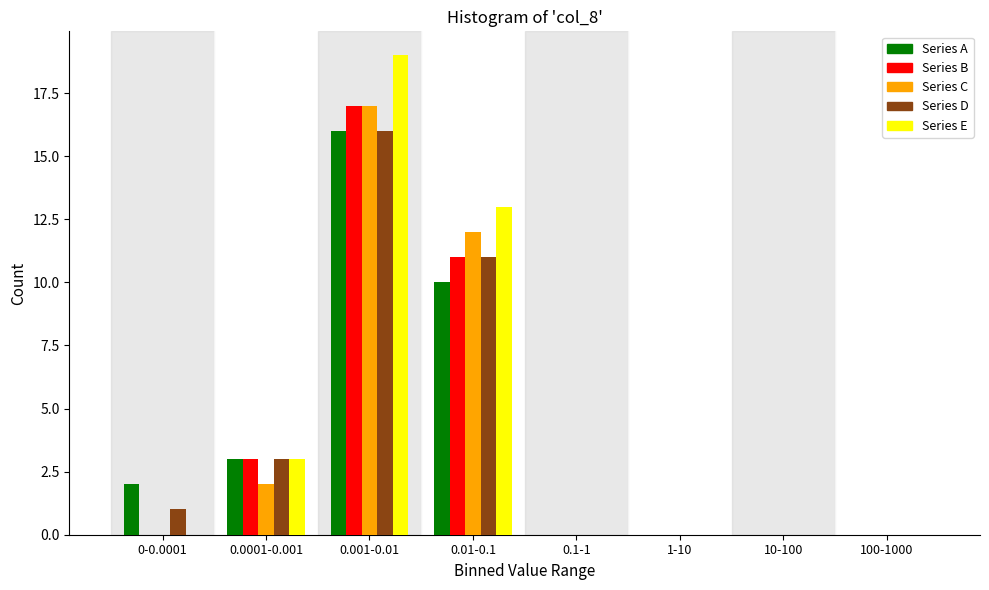

Is it true that Series E equals 0 at 100-1000?

True